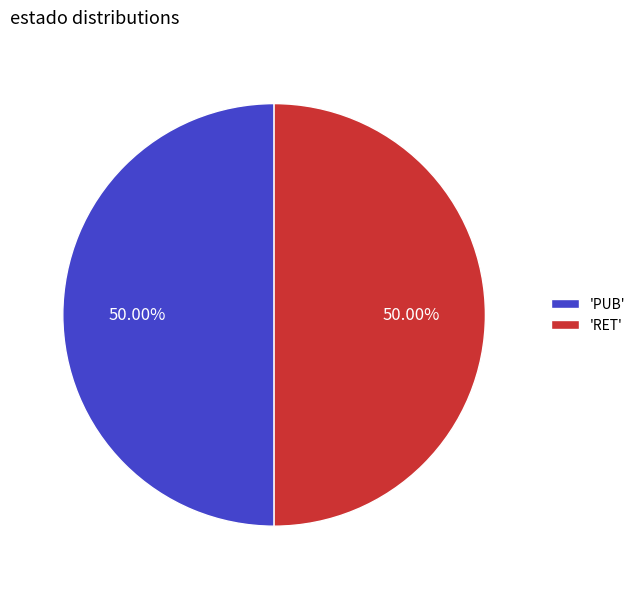

Combined, do 'RET' and 'PUB' account for over 50%?

Yes